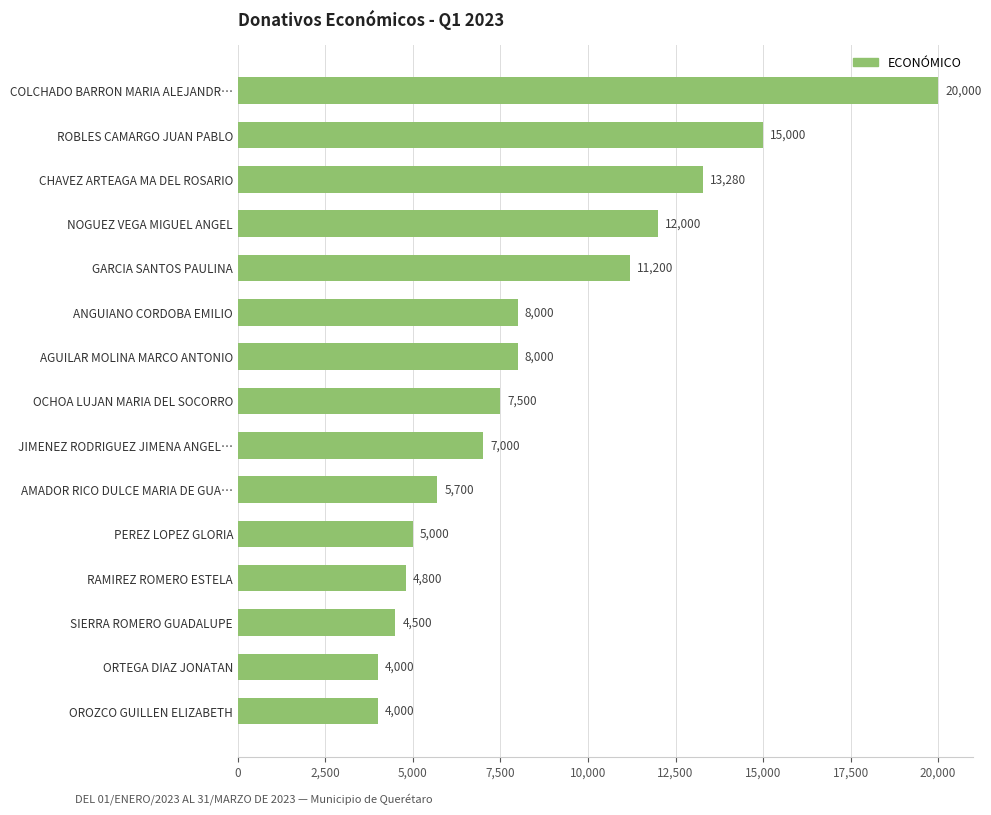

Is it true that the value at OCHOA LUJAN MARIA DEL SOCORRO is 4871?

False